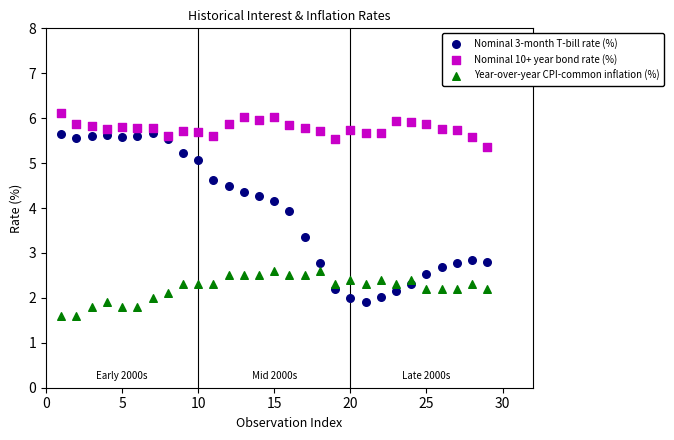

Which series reaches the minimum Y coordinate?

Year-over-year CPI-common inflation (%)